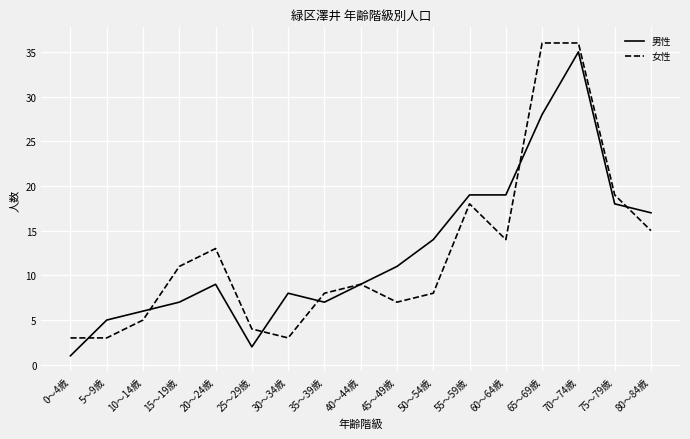

Is it true that 男性 equals 10 at 10～14歳?

False